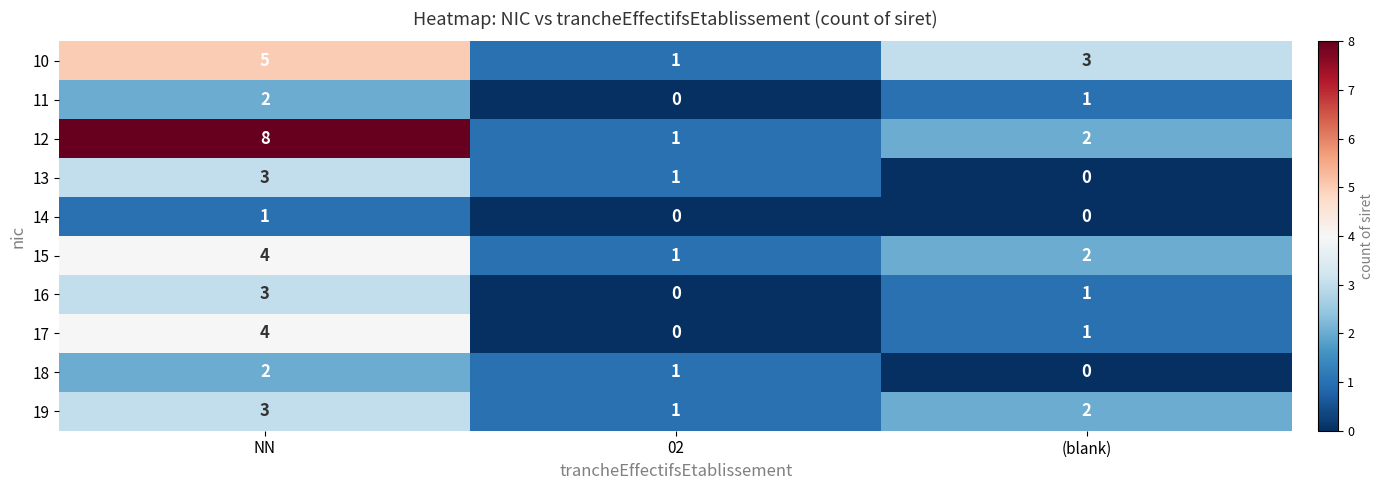

Which category has the highest value across all series?

NN